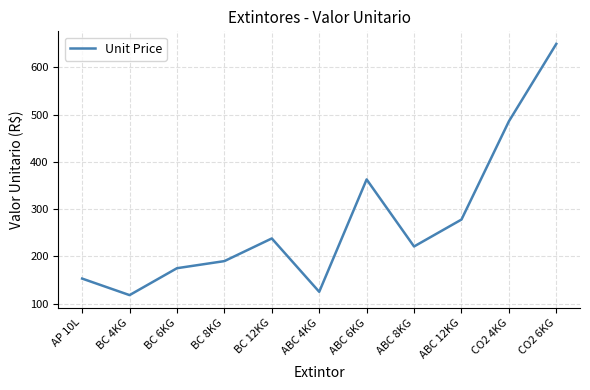

True or false: the data shows 649.9 at CO2 6KG.

True